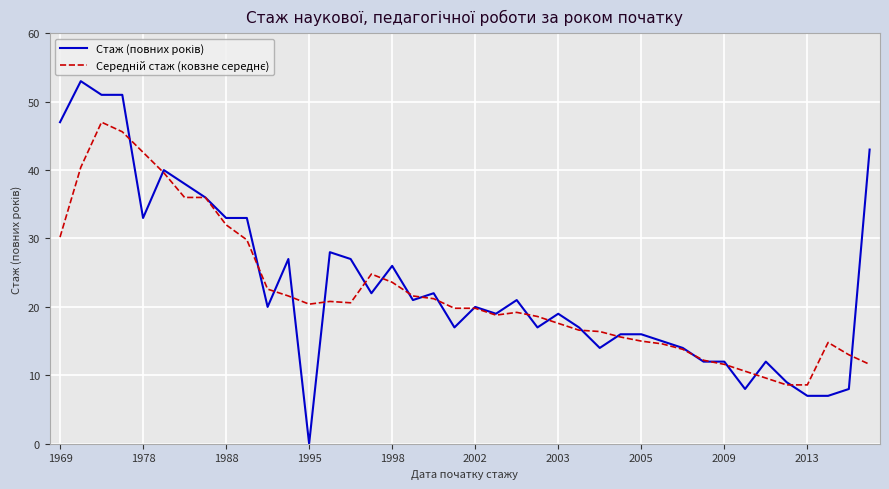

How many lines are shown in the chart?

2